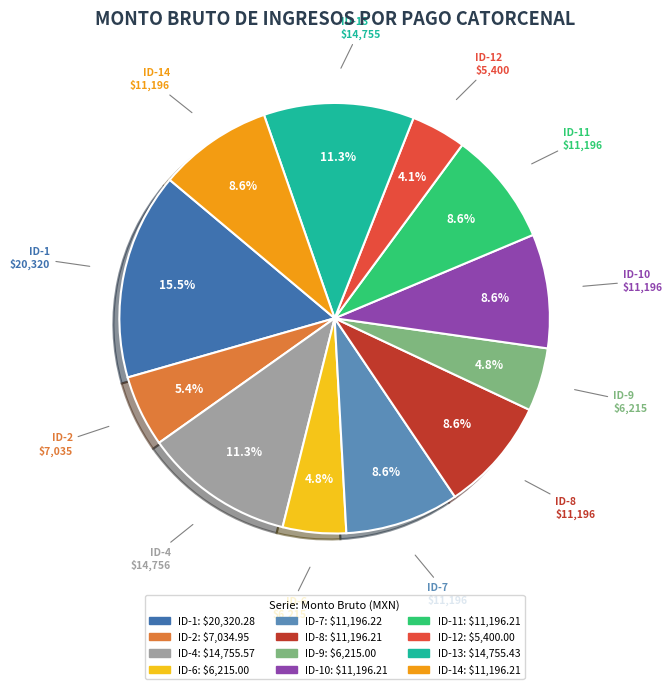

Count the number of slices in the pie.

12